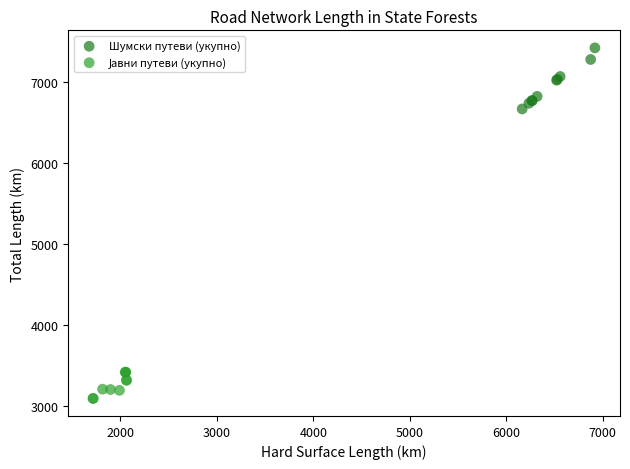

Which series reaches the maximum Y coordinate?

Шумски путеви (укупно)